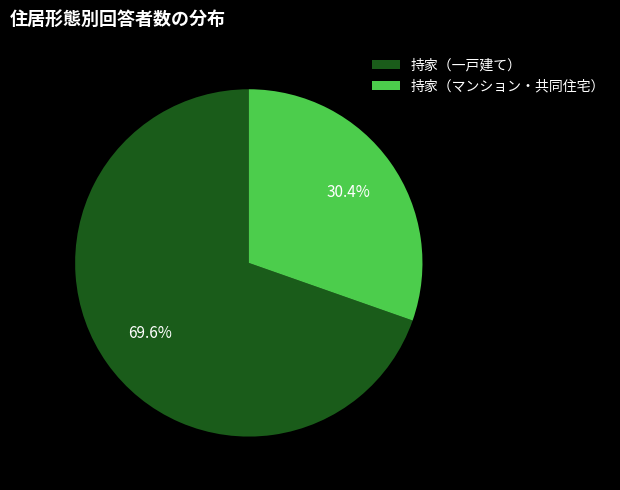

Is the sum of 持家（マンション・共同住宅） and 持家（一戸建て） greater than half?

Yes